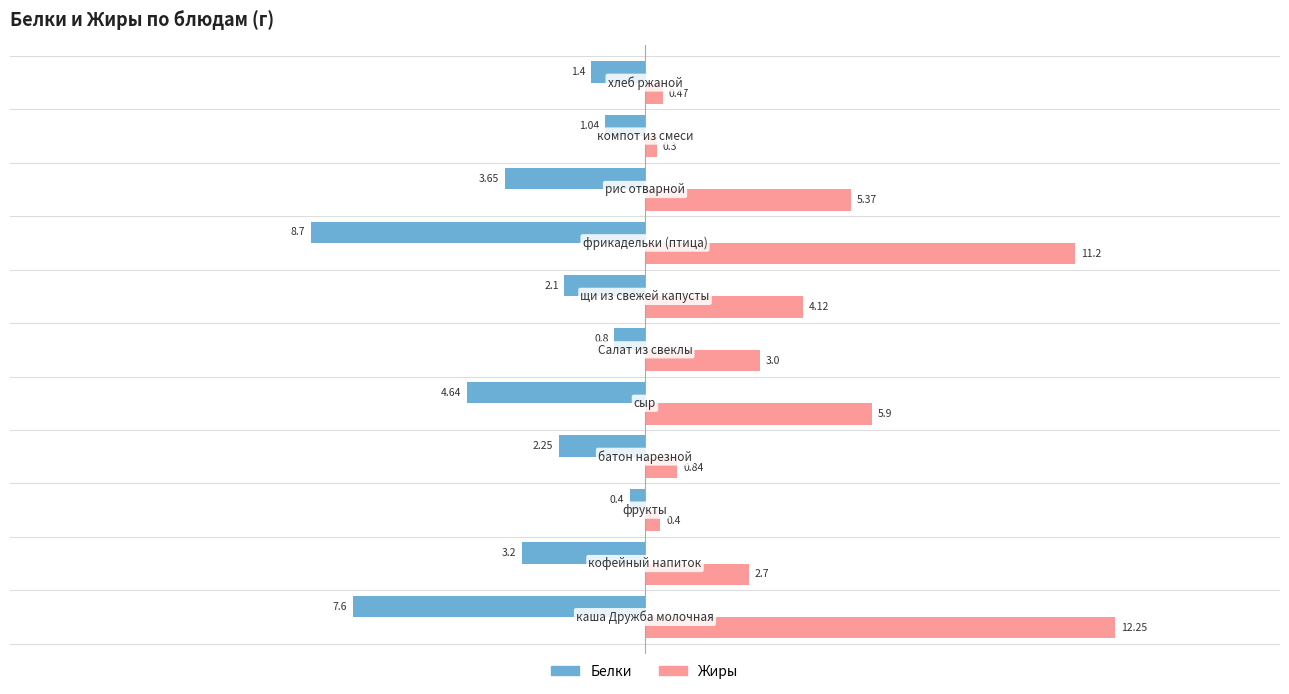

List the series in order of their peak value, lowest first.

Белки, Жиры